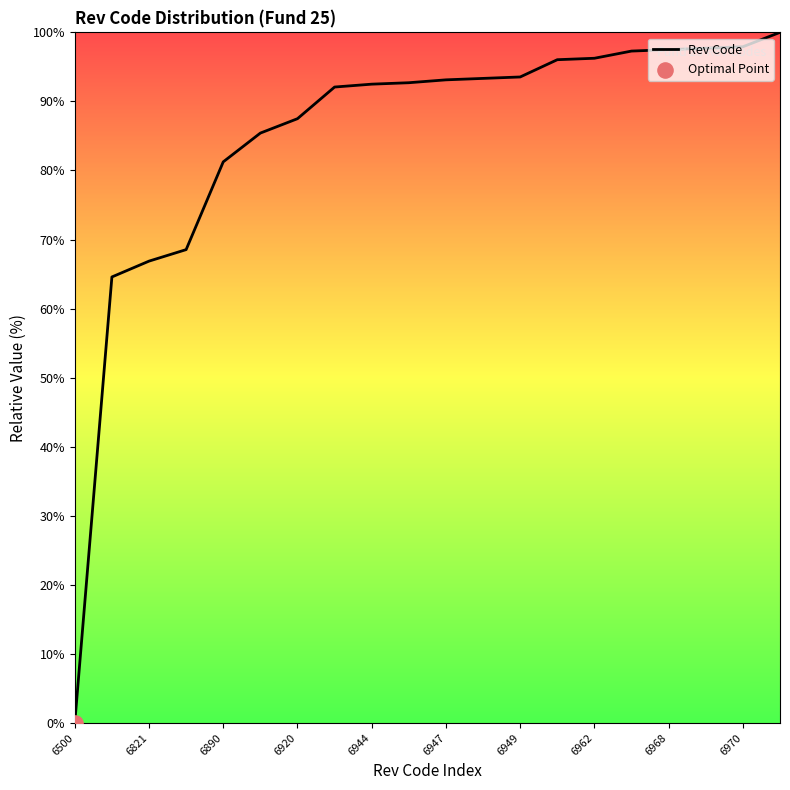

What is the greatest value displayed?

100.0